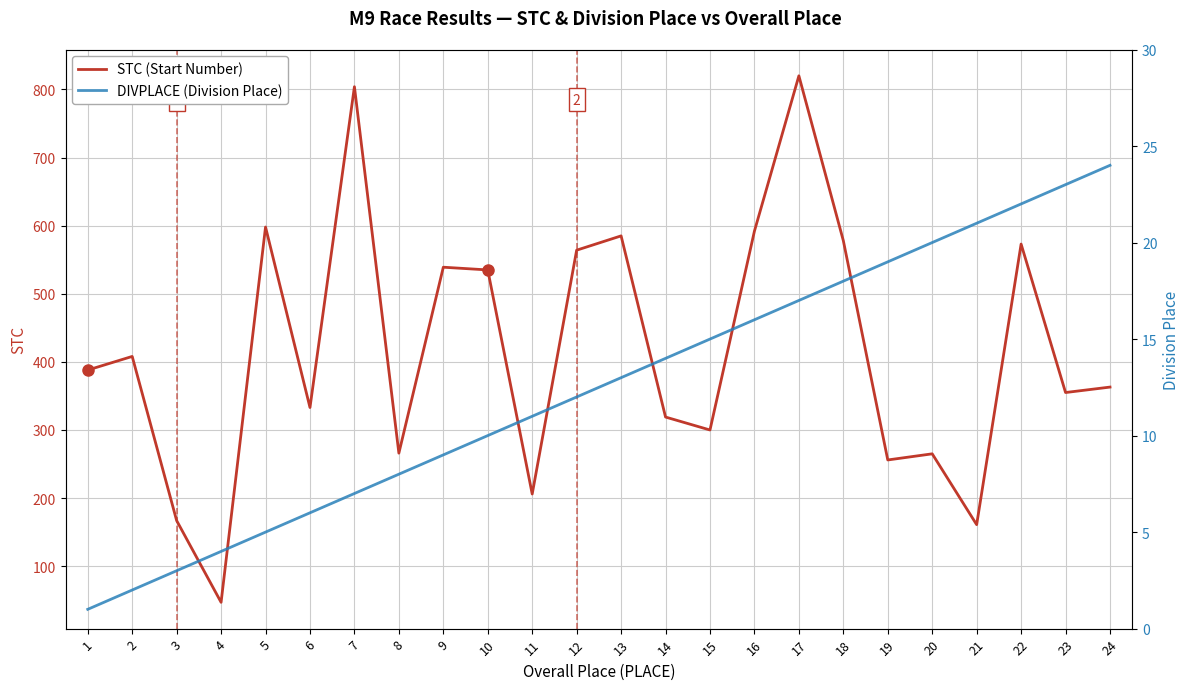

At which category does STC (Start Number) reach its first local peak?

2